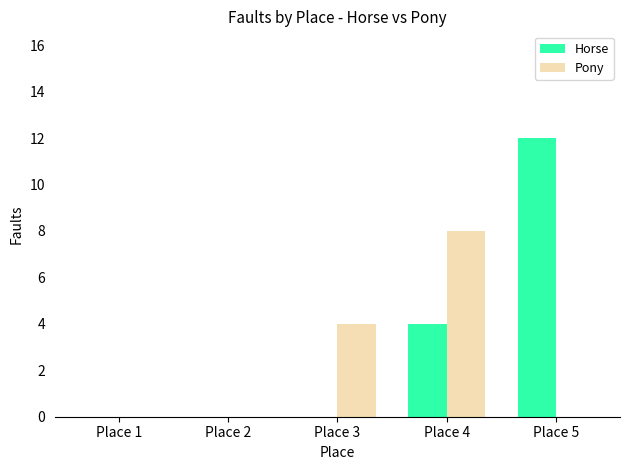

The Horse series shows 20 at Place 5. True or false?

False